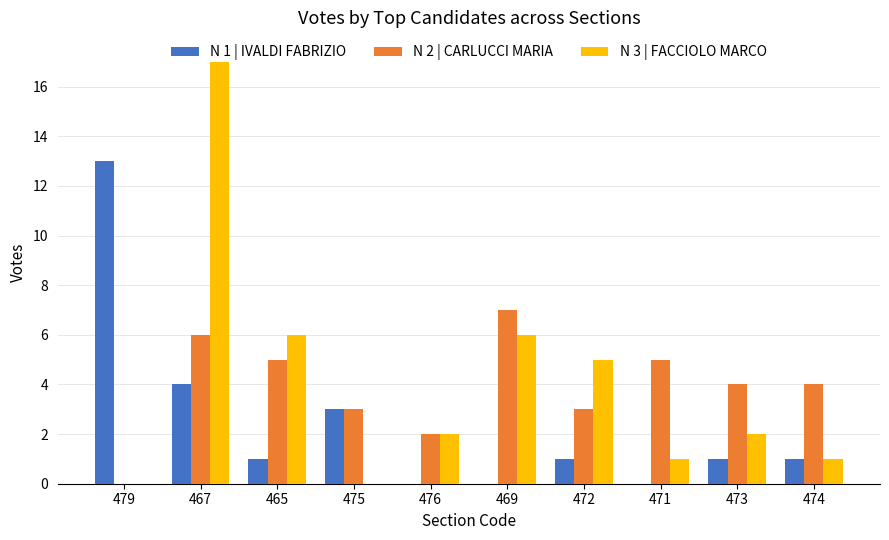

True or false: N 2 | CARLUCCI MARIA has a value of 11 at 467.

False